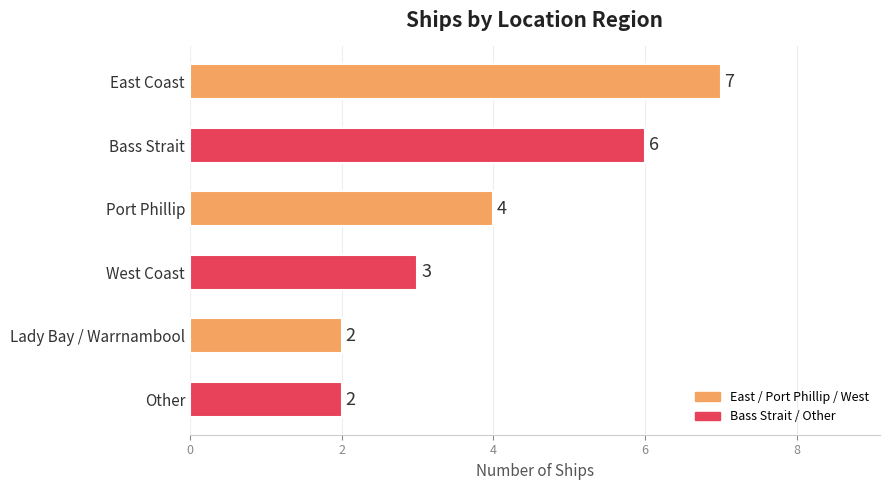

What is the difference between the second highest and minimum values?

4